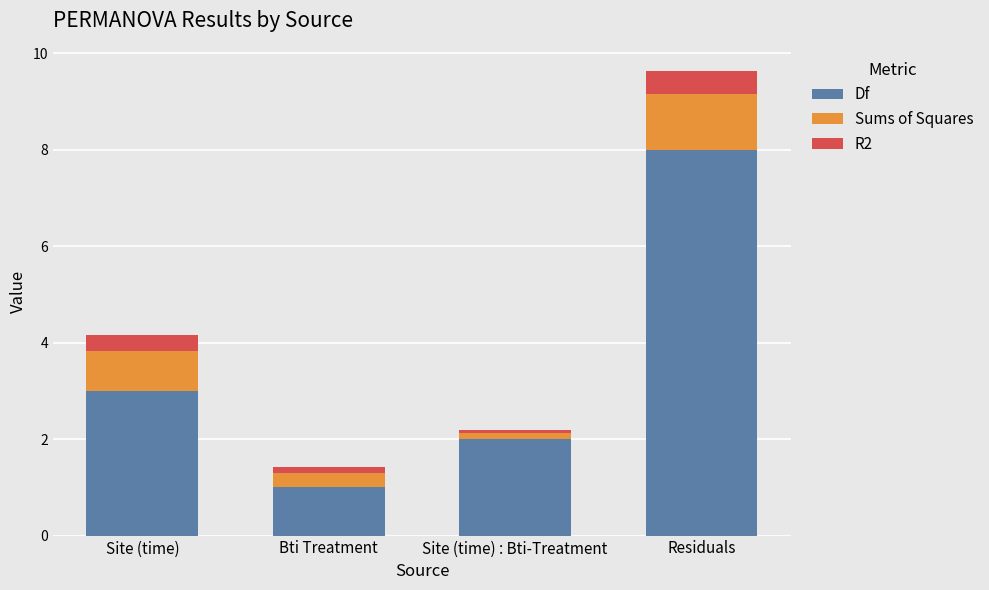

Are the bars grouped side by side (vs. stacked)?

No